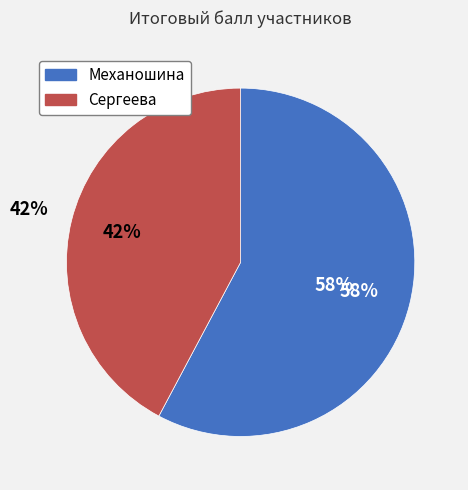

To the nearest percent, what is the combined percentage of Механошина and Сергеева?

100%